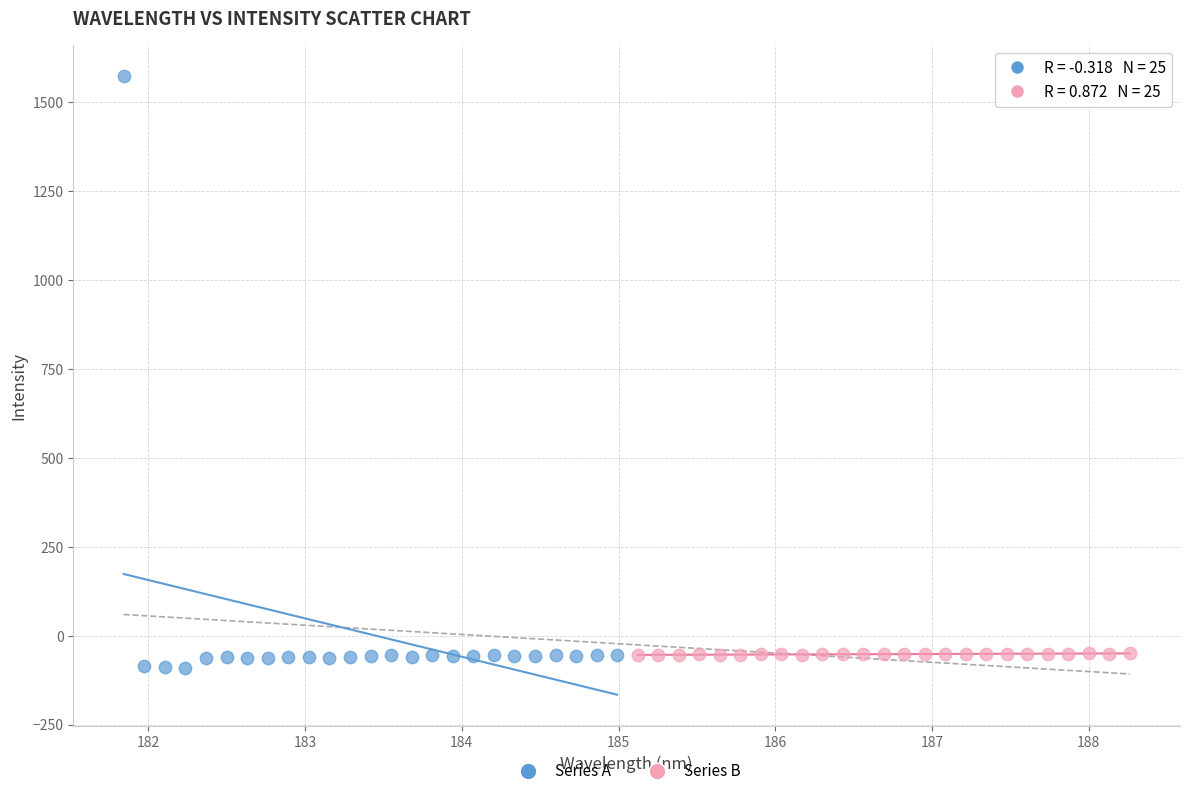

Which series contains the lowest Y value?

Series A